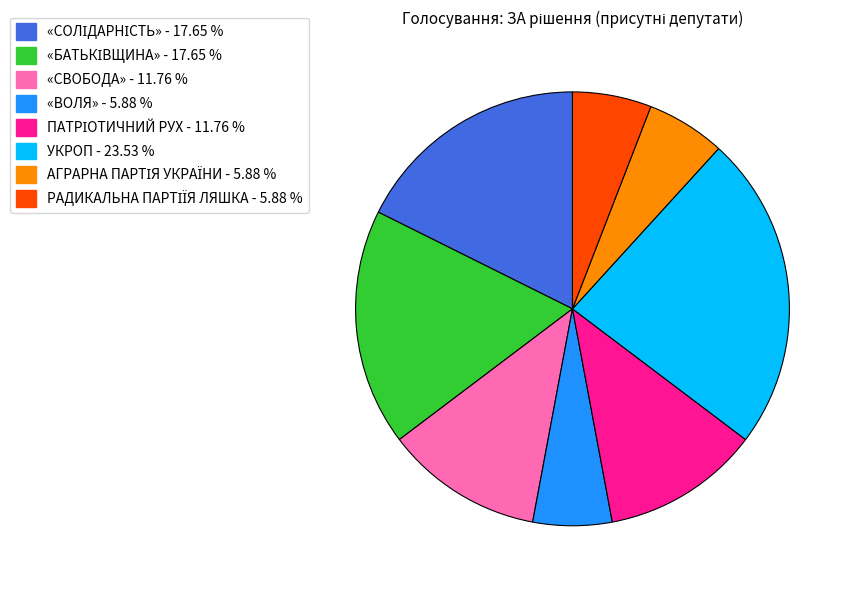

Is there a majority slice in this chart?

No